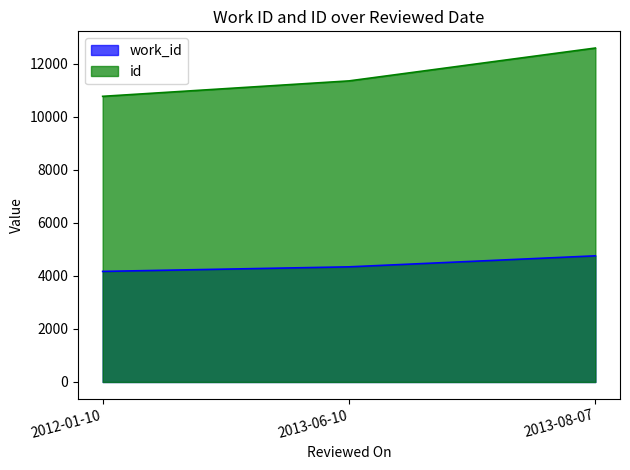

How many data points does each series have?

3